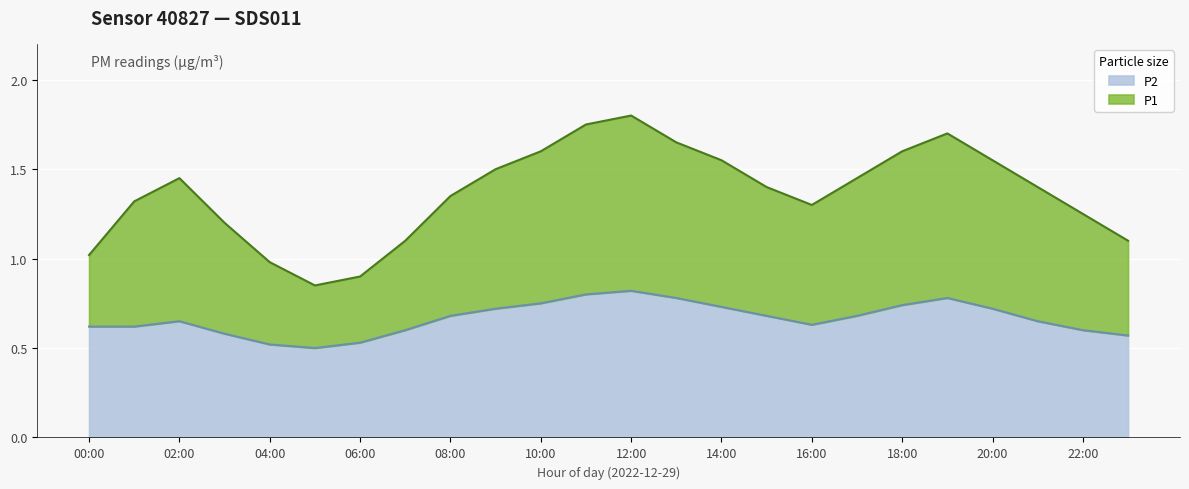

The P2 series shows 0.9 at 09:00. True or false?

False